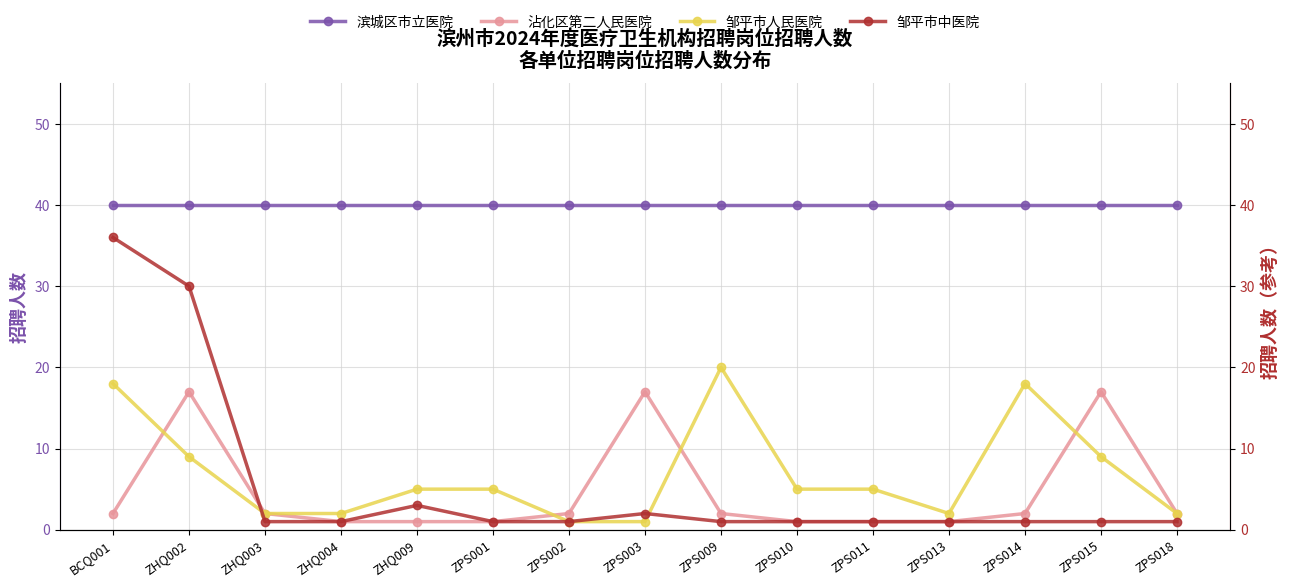

True or false: 邹平市中医院 has a value of 1 at ZHQ009.

False